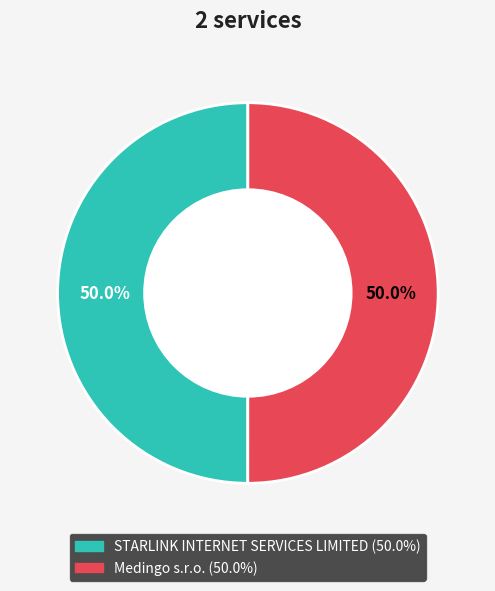

How much of the chart is everything except STARLINK INTERNET SERVICES LIMITED?

50.0%